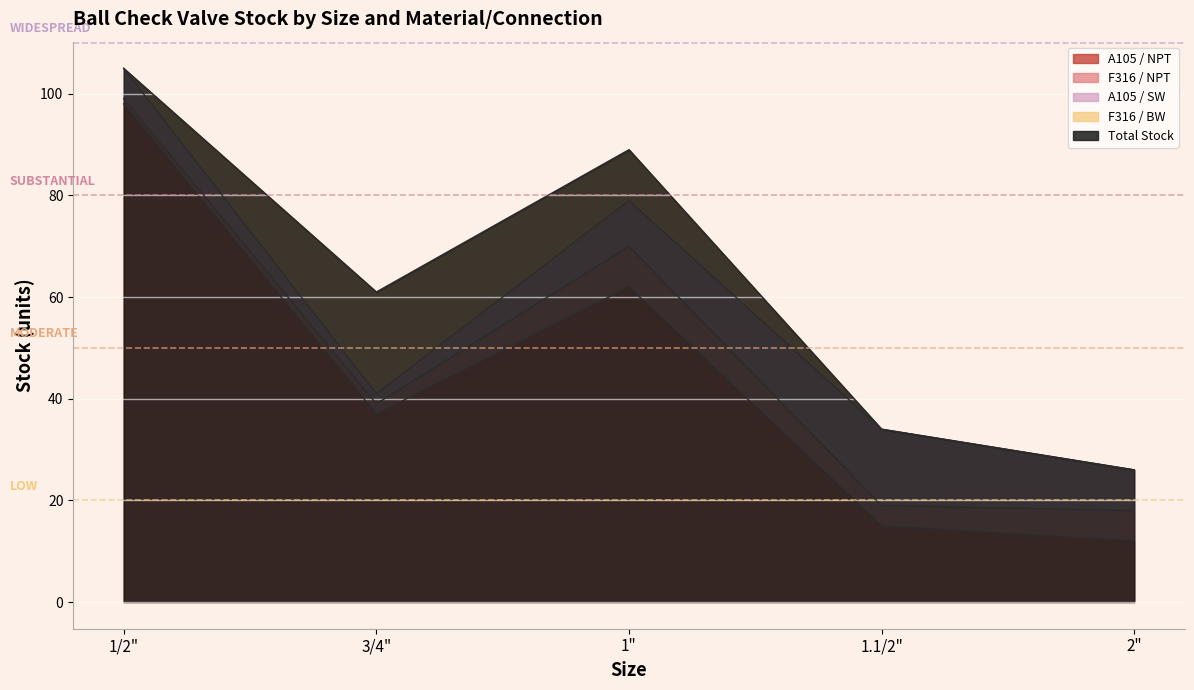

In A105 / NPT, how many points are lower than both neighbors (excluding endpoints)?

1